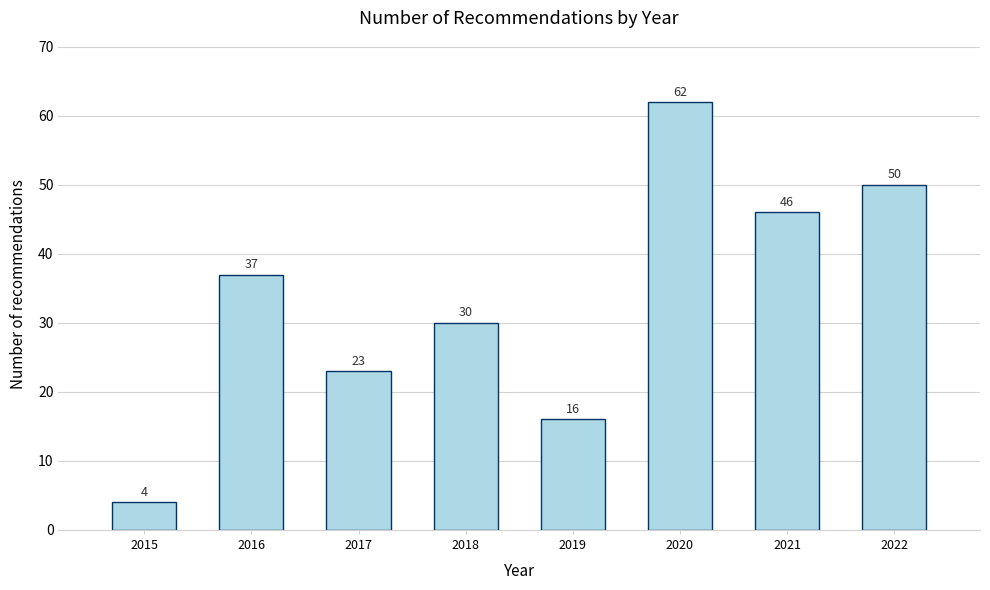

Reading right to left, extract all data points from this chart.

2022=50	2021=46	2020=62	2019=16	2018=30	2017=23	2016=37	2015=4